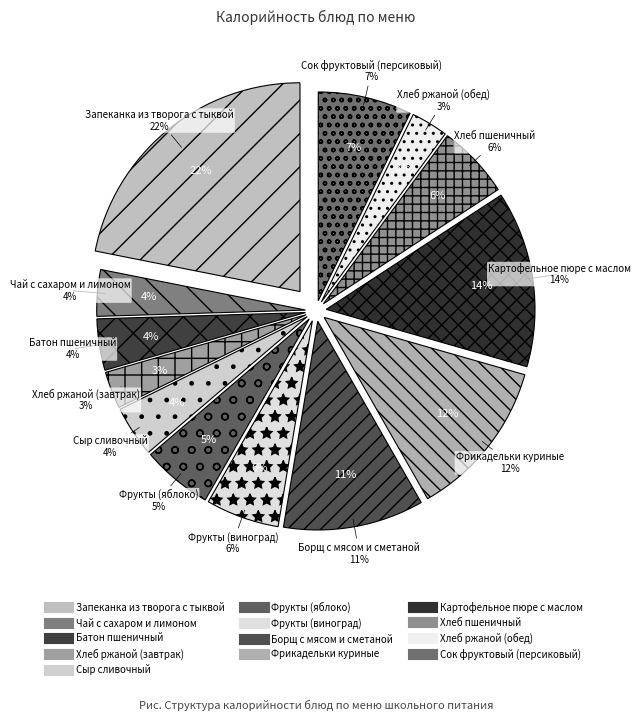

Which slice is the largest?

Запеканка из творога с тыквой